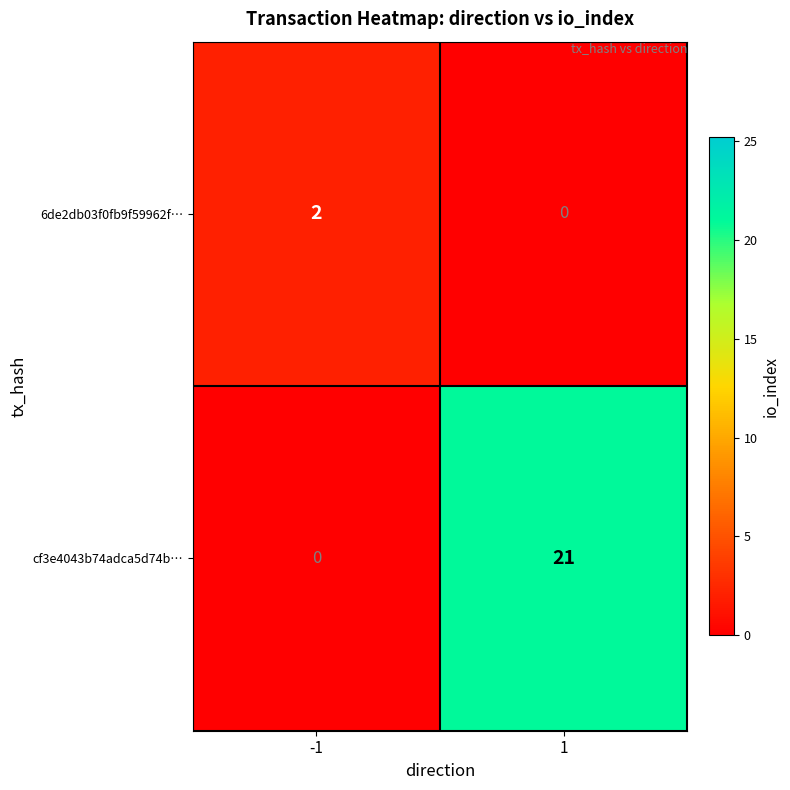

What is the sum of all cf3e4043b74adca5d74b… values?

21